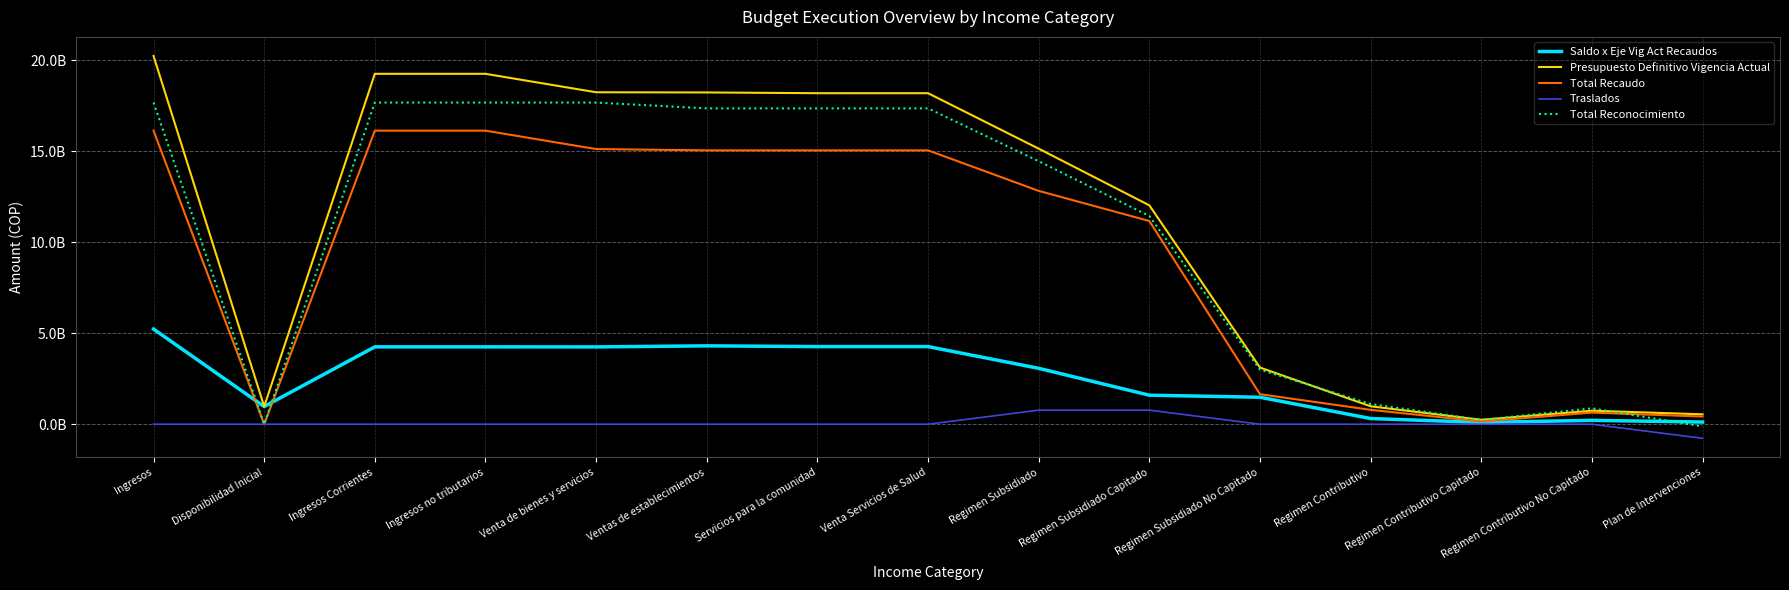

Is the value of Total Reconocimiento at Regimen Contributivo No Capitado greater than the value of Total Recaudo at Regimen Subsidiado No Capitado?

No